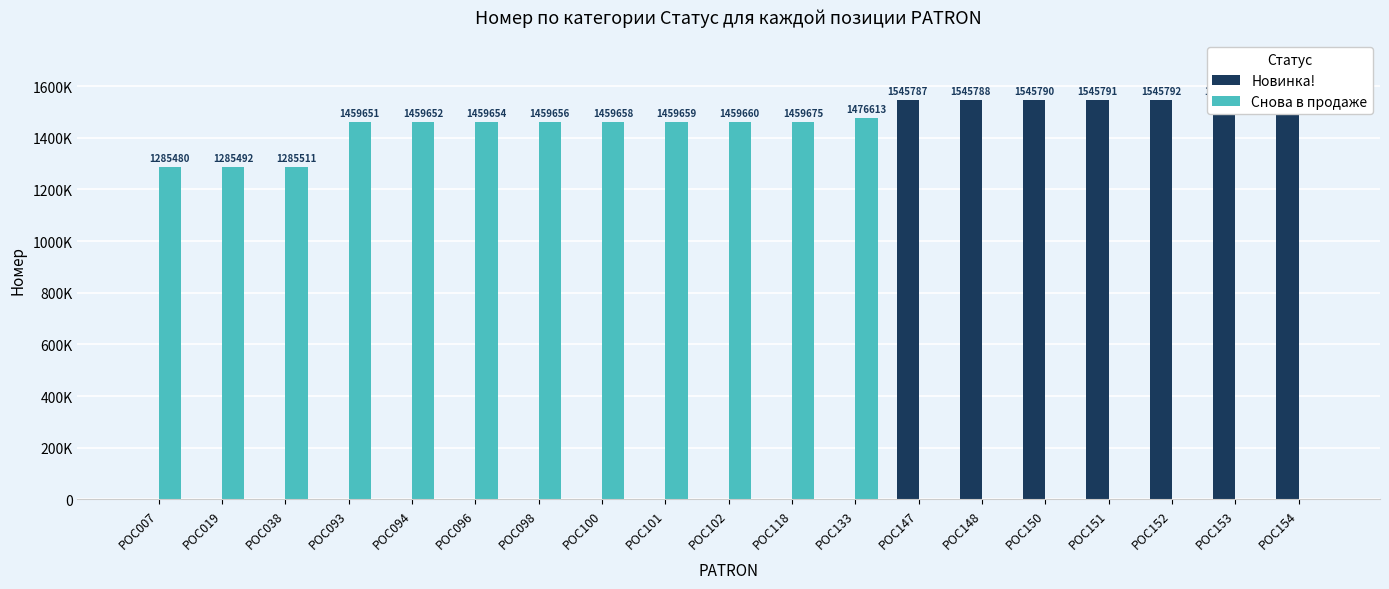

How many distinct data groups are displayed?

2